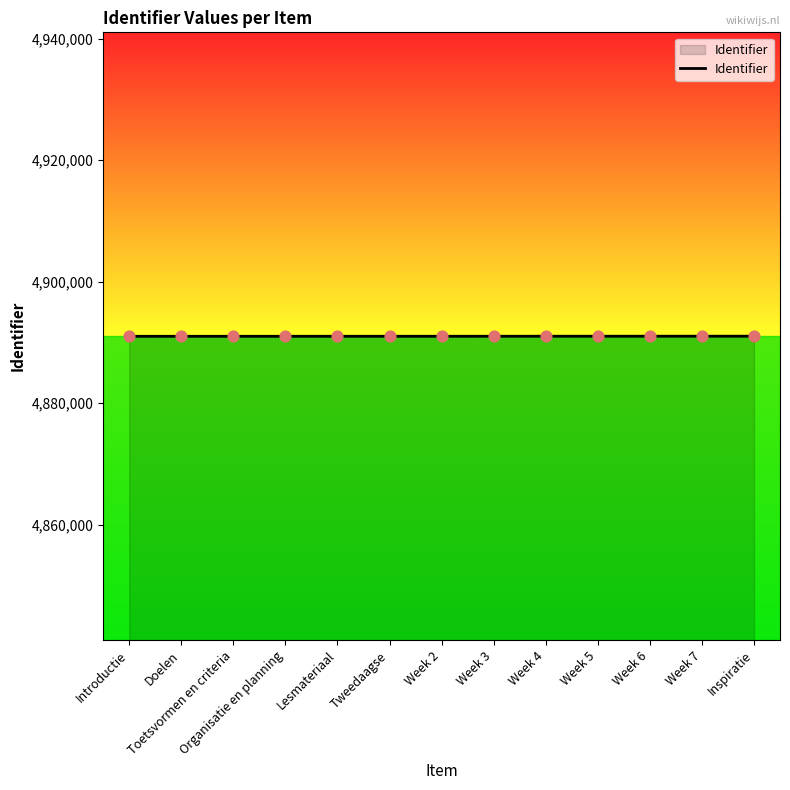

What is the change in value from Week 7 to Inspiratie?

+2